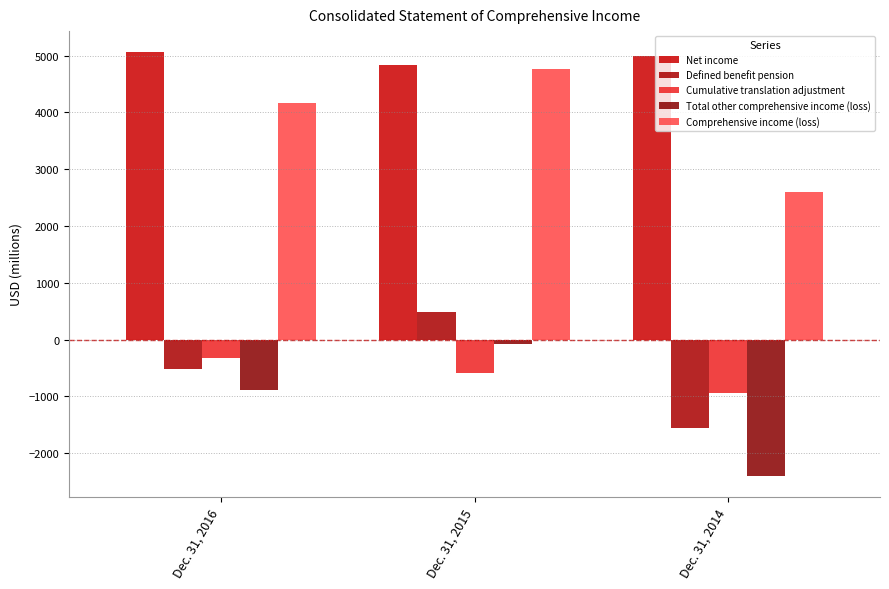

Which label corresponds to the smallest value in the chart?

Dec. 31, 2014